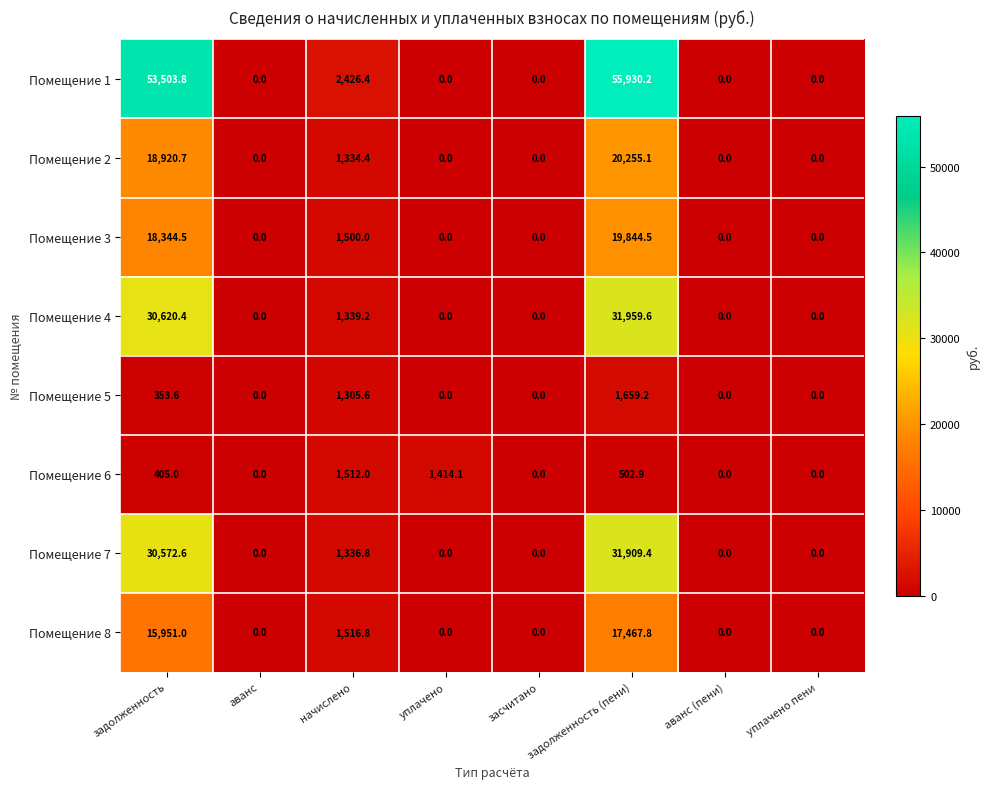

At which category is the sum across all series the highest?

задолженность (пени)